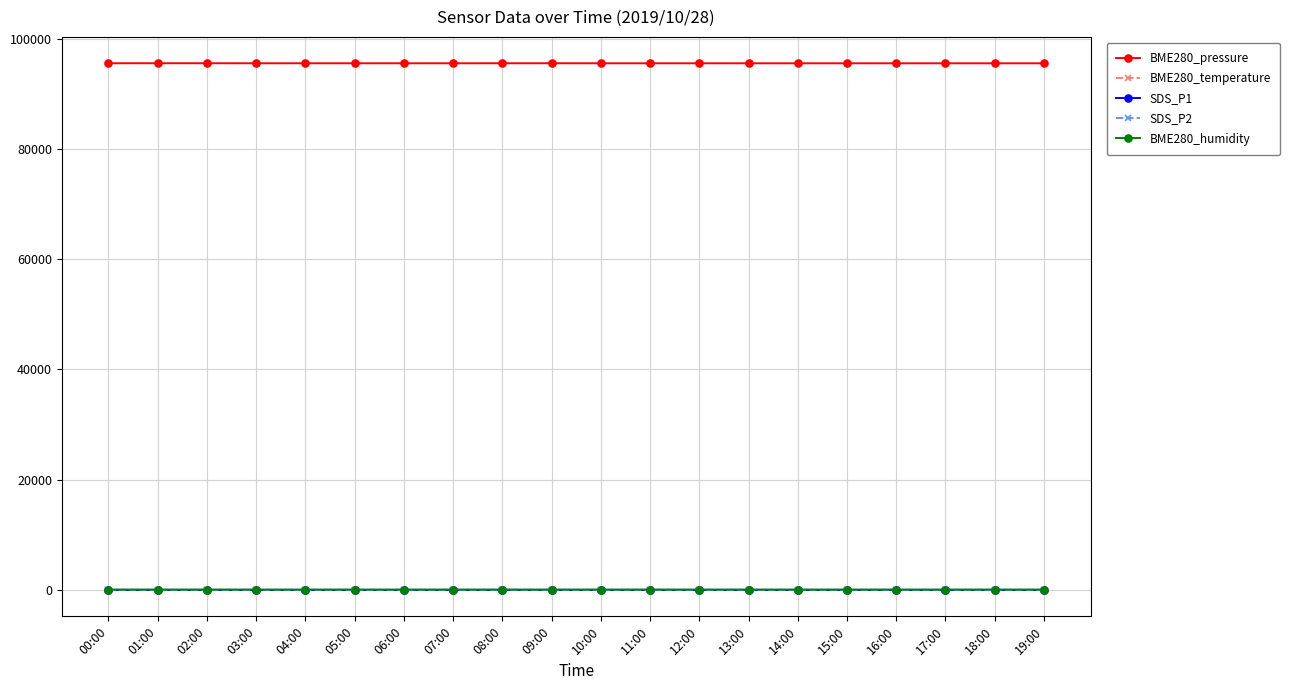

True or false: BME280_humidity and SDS_P1 intersect in this chart.

False